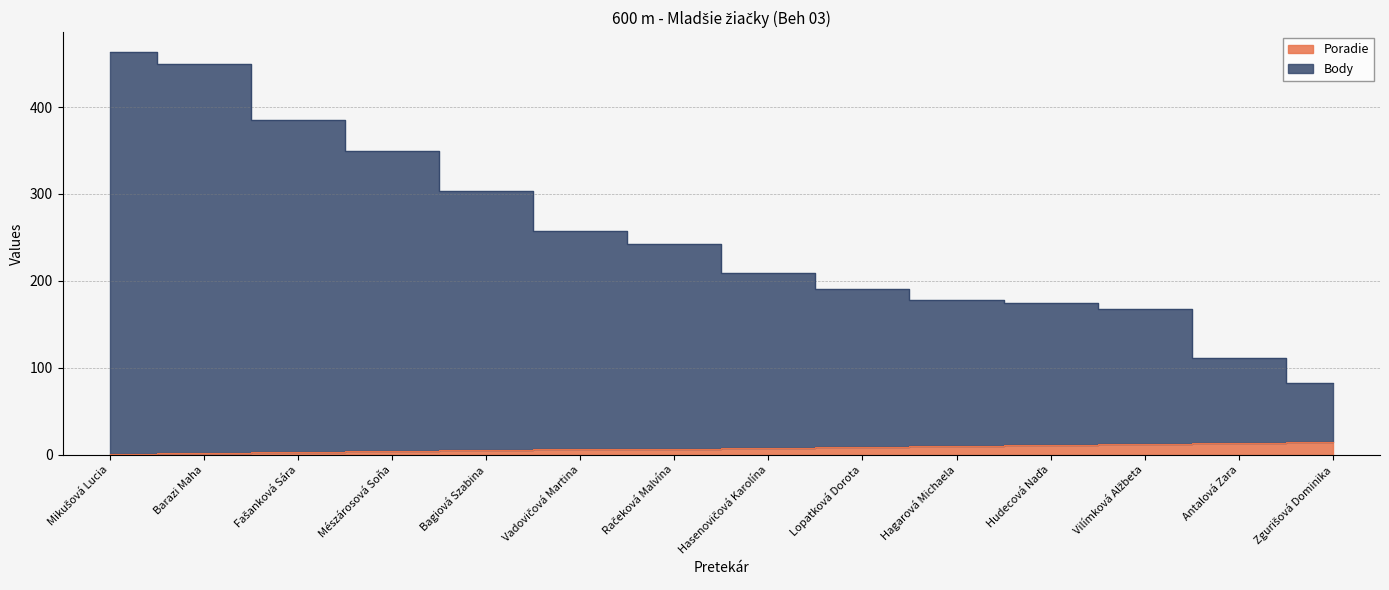

True or false: Poradie has a value of 9 at Antalová Zara.

False